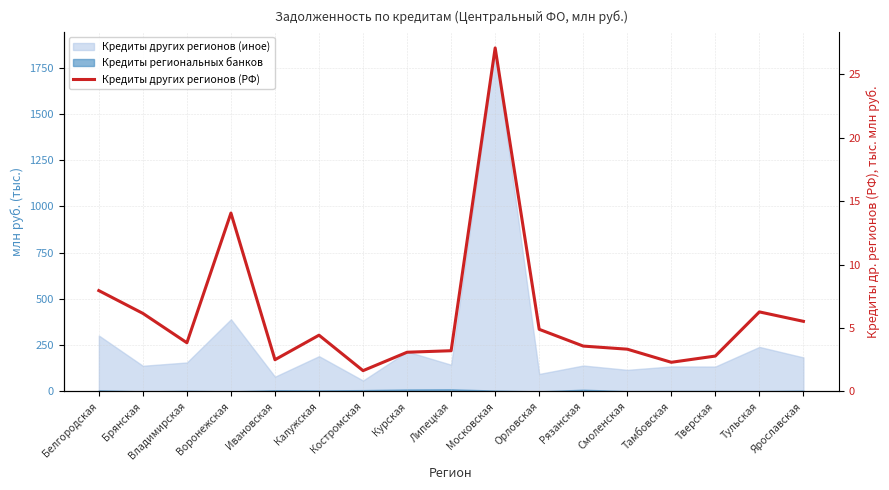

Reading left to right, transcribe all the data shown in this chart.

Белгородская=8.0	Брянская=6.2	Владимирская=3.8	Воронежская=14.1	Ивановская=2.5	Калужская=4.4	Костромская=1.6	Курская=3.1	Липецкая=3.2	Московская=27.1	Орловская=4.9	Рязанская=3.6	Смоленская=3.3	Тамбовская=2.3	Тверская=2.8	Тульская=6.3	Ярославская=5.5